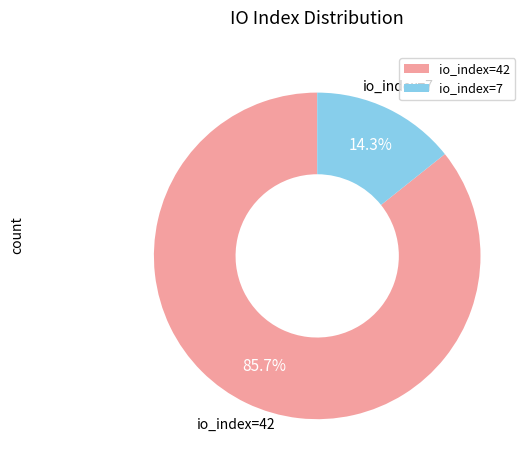

The io_index=42 slice represents 80% of the pie. True or false?

False